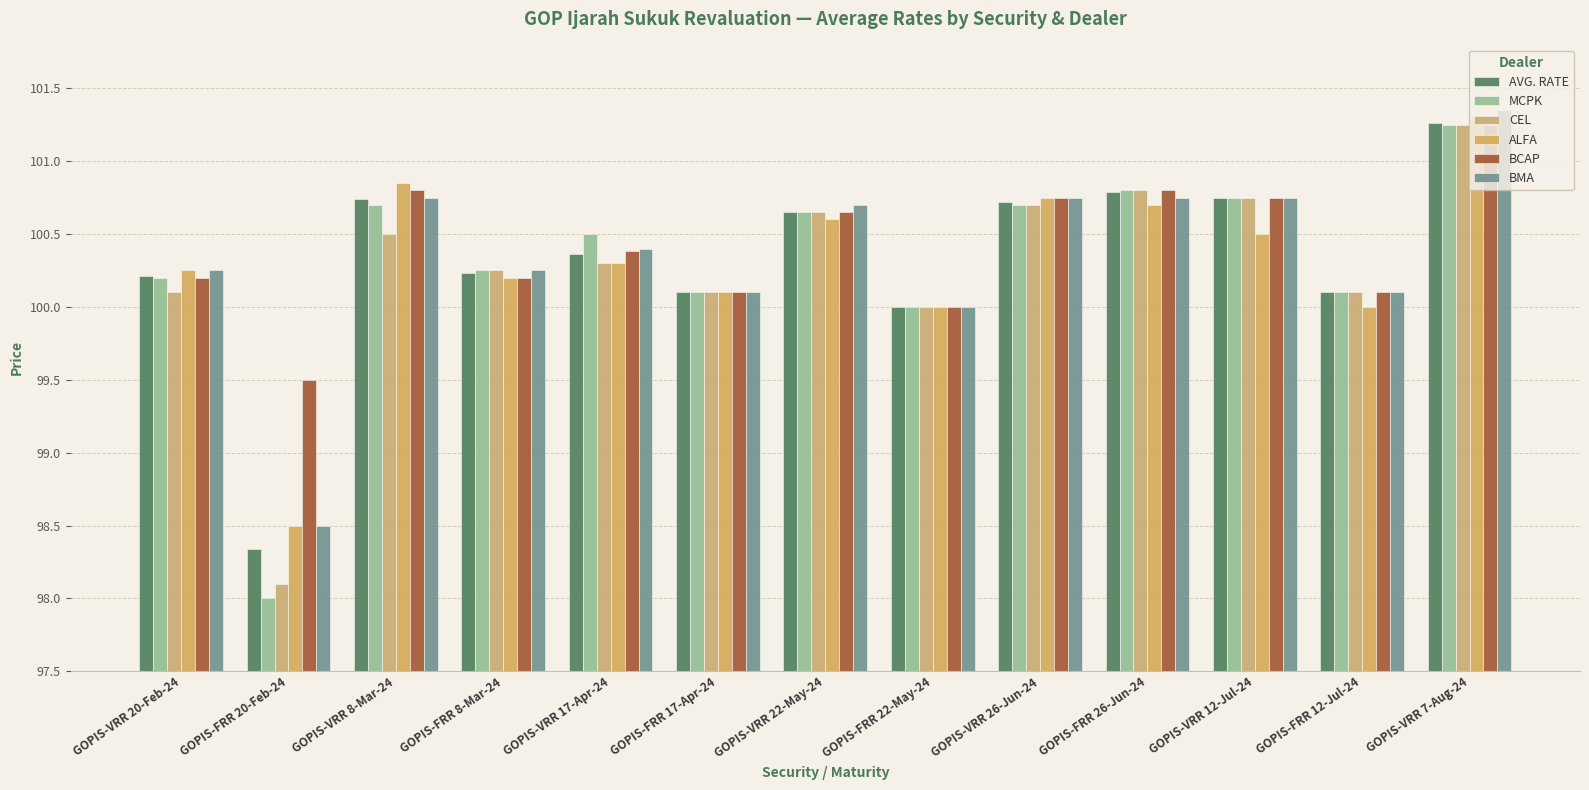

What are all the series names shown in the legend?

AVG. RATE, MCPK, CEL, ALFA, BCAP, BMA